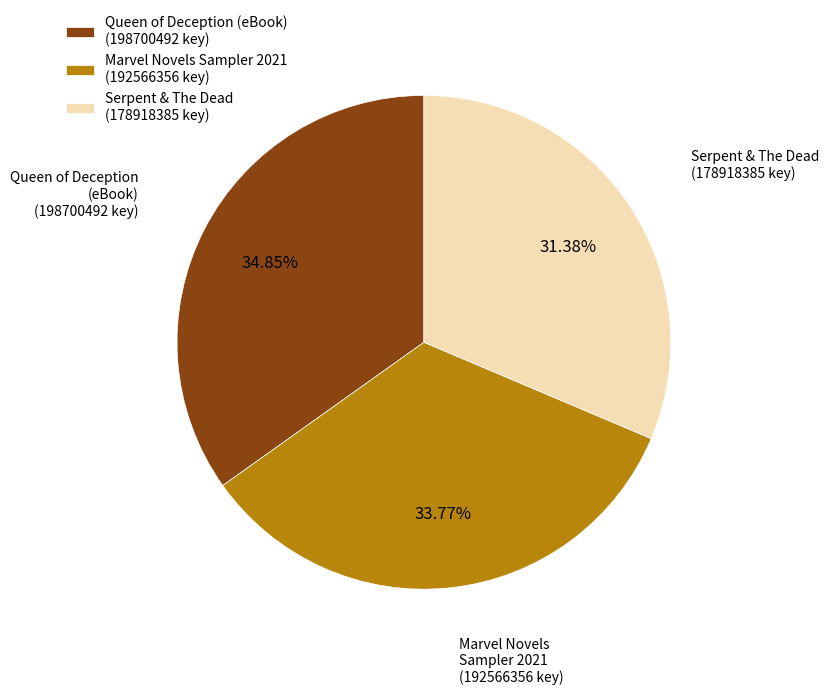

What is the largest slice in the pie chart?

Queen of Deception (eBook)